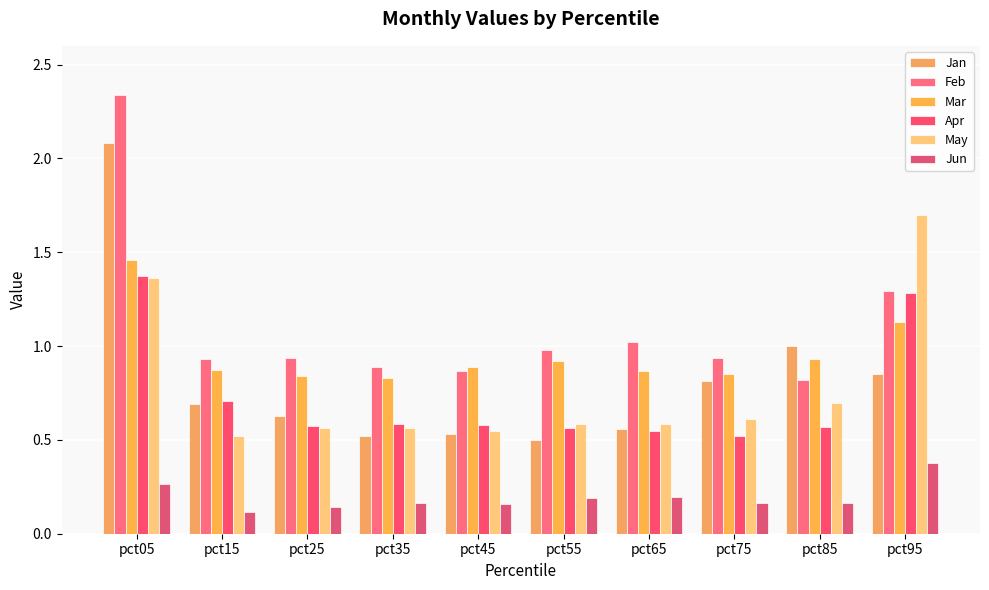

How many bars are there in each group?

6